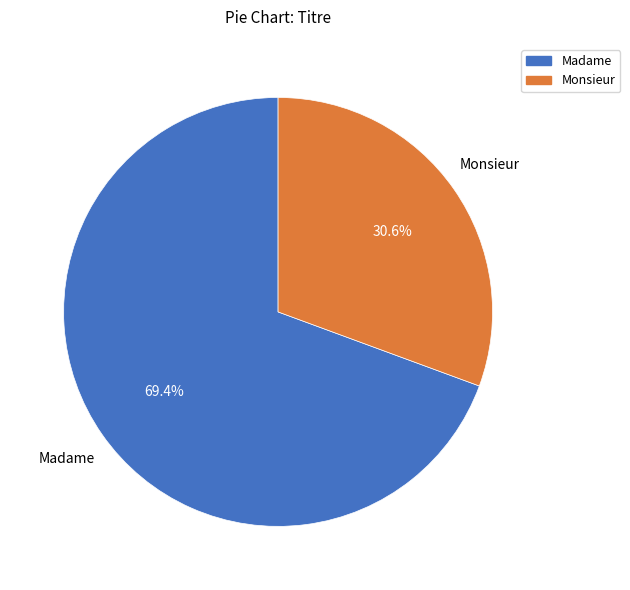

True or false: Madame accounts for 82% of the total.

False